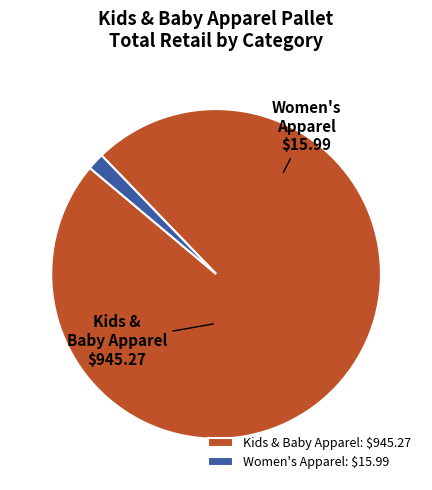

True or false: Kids & Baby Apparel: $945.27 accounts for 87% of the total.

False